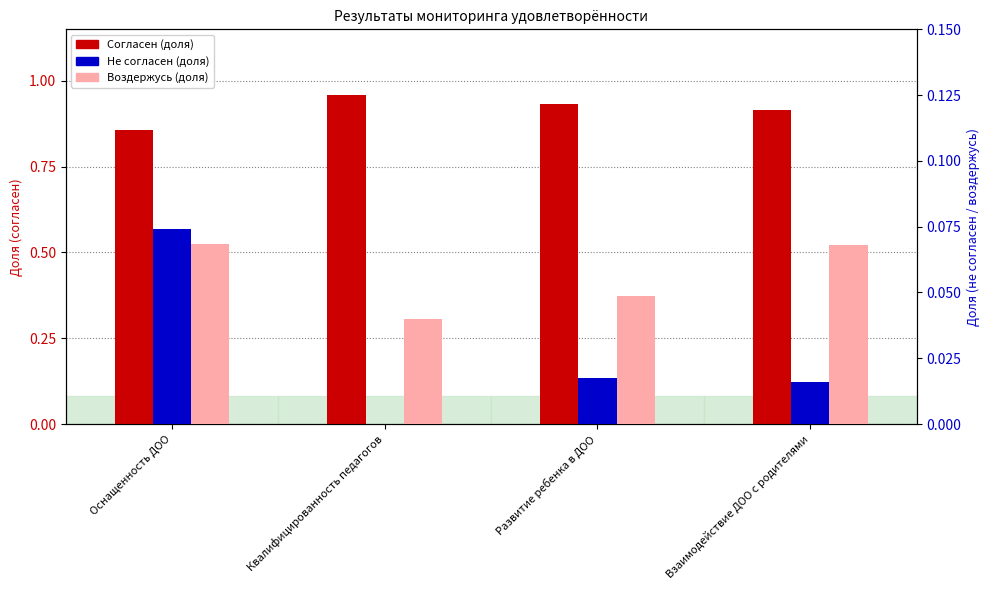

The value of Воздержусь (доля) at Оснащенность ДОО is 0.1. True or false?

False